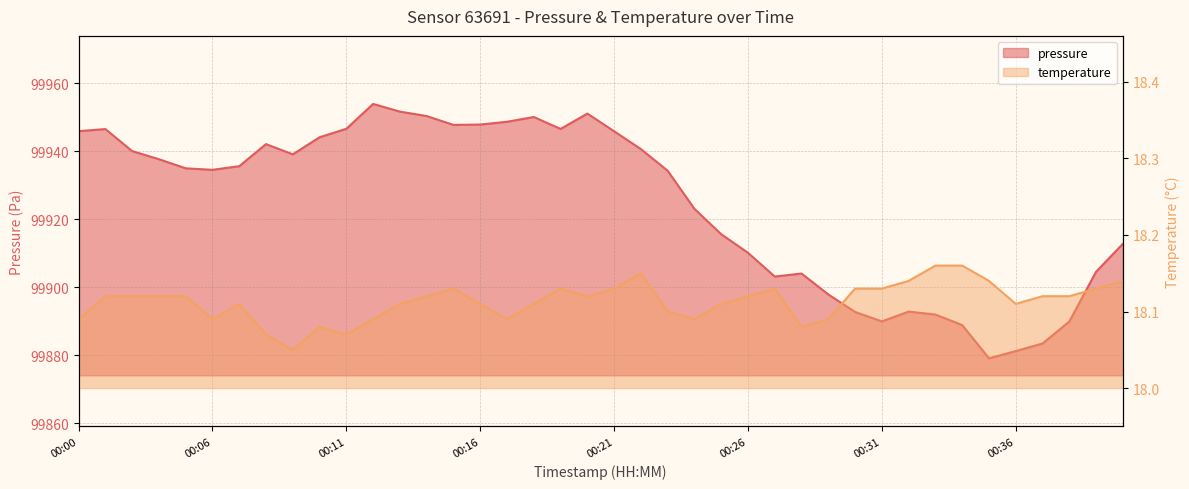

Which label corresponds to the smallest value in the chart?

00:09